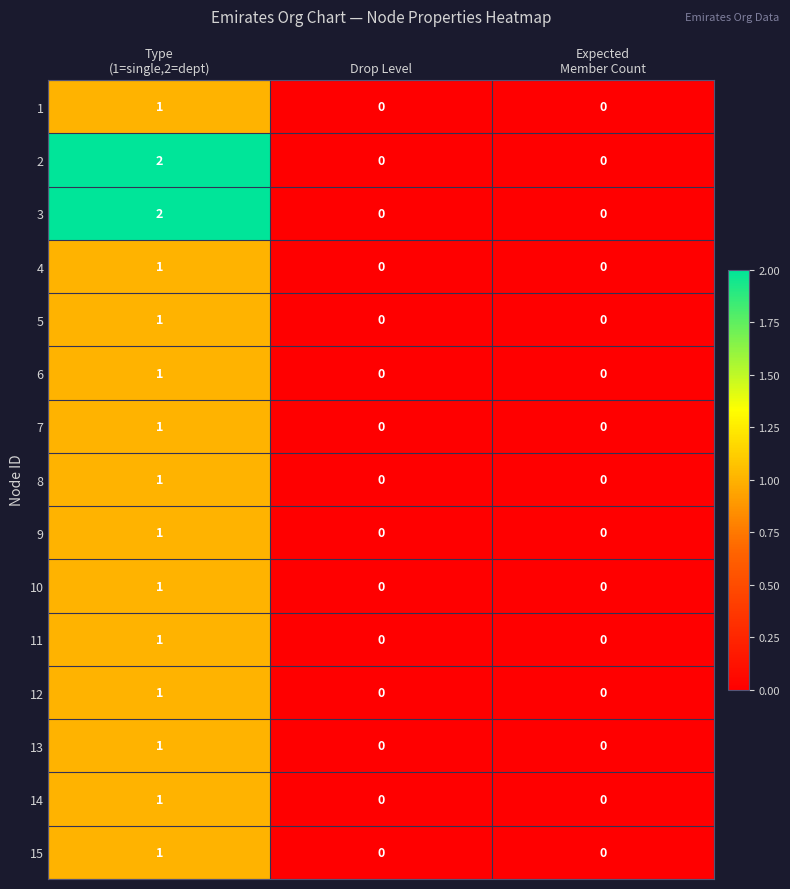

The value of 2 at Drop Level is 1. True or false?

False